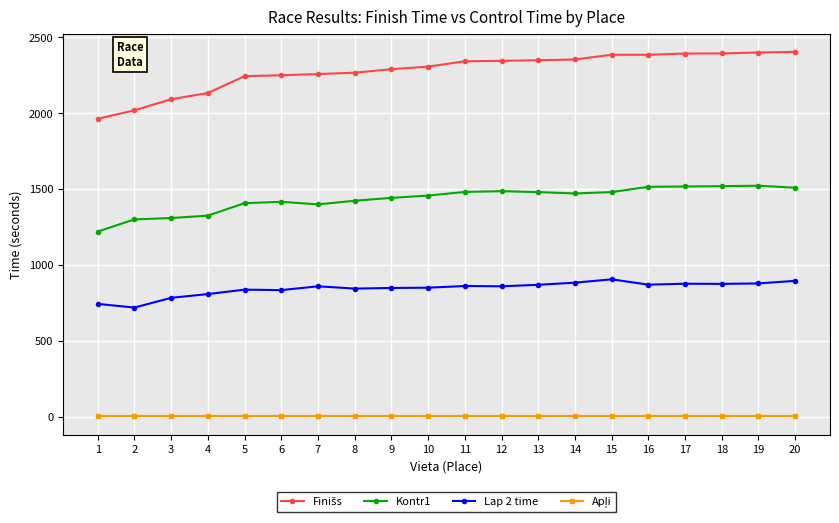

True or false: Lap 2 time has more than 1 points higher than both neighbors.

True